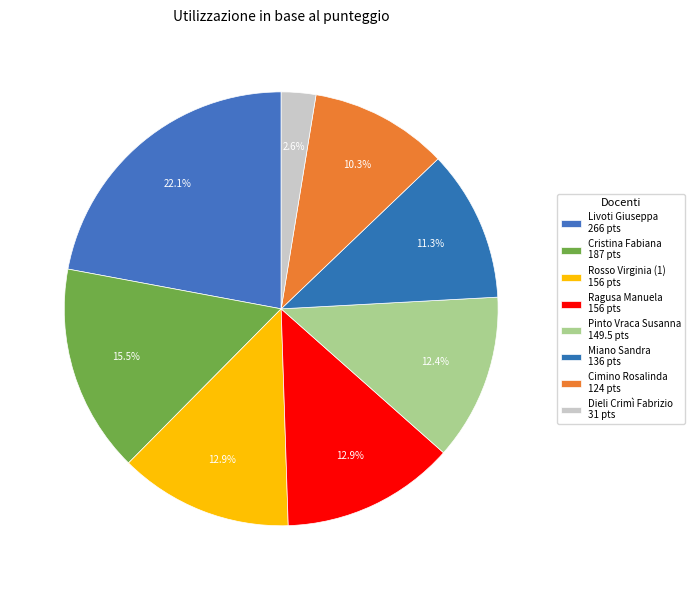

Is it true that Rosso Virginia (1) is 13% of the pie?

True